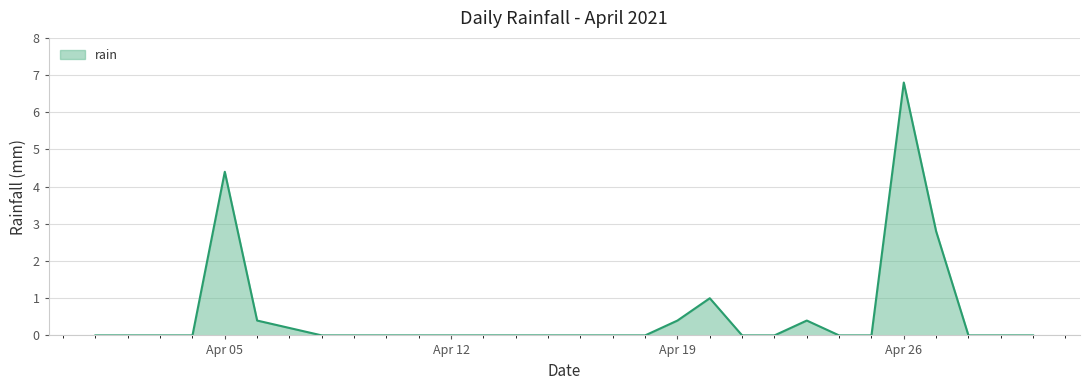

True or false: the data has more than 2 interior local peaks.

True